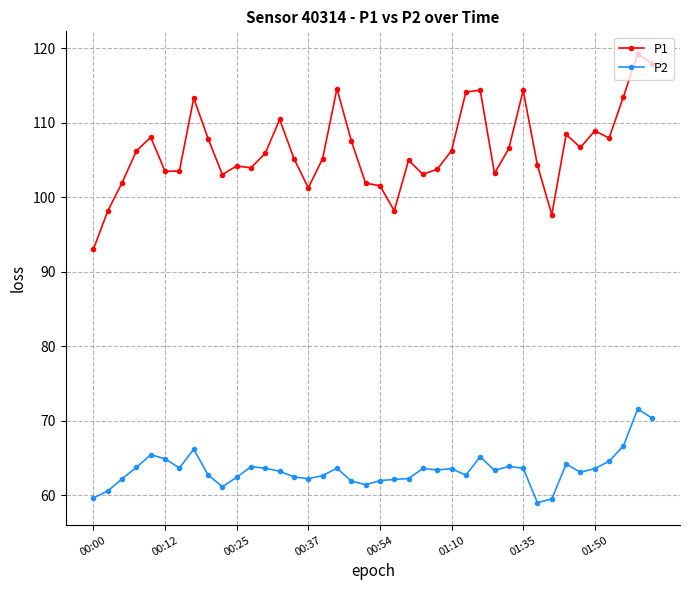

Which series has the largest total across all categories?

P1